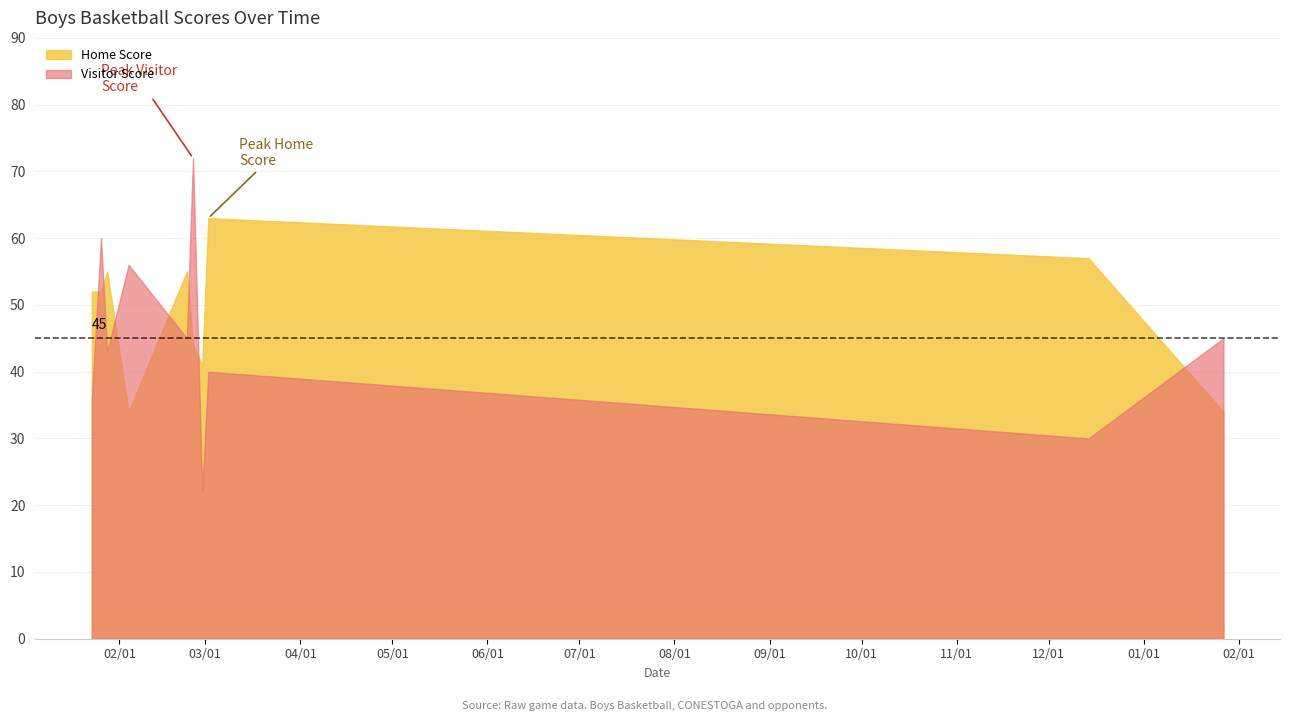

Which series changed the most between 2021-01-23 and 2022-01-27?

Home Score